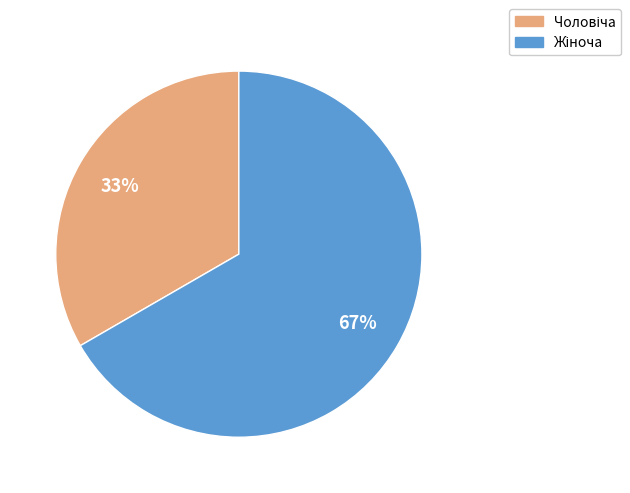

Does any single category account for the majority?

Yes